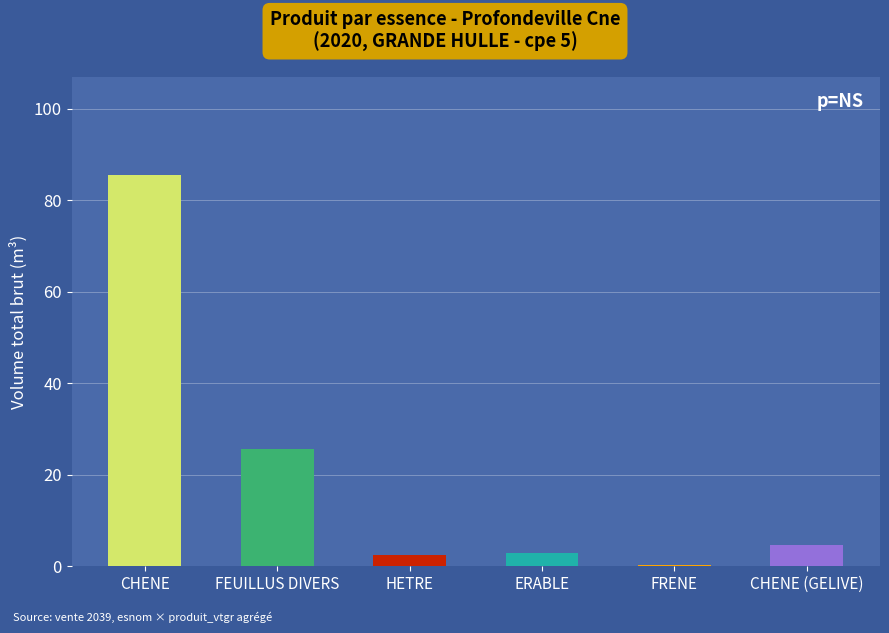

How many data points are less than 4?

3